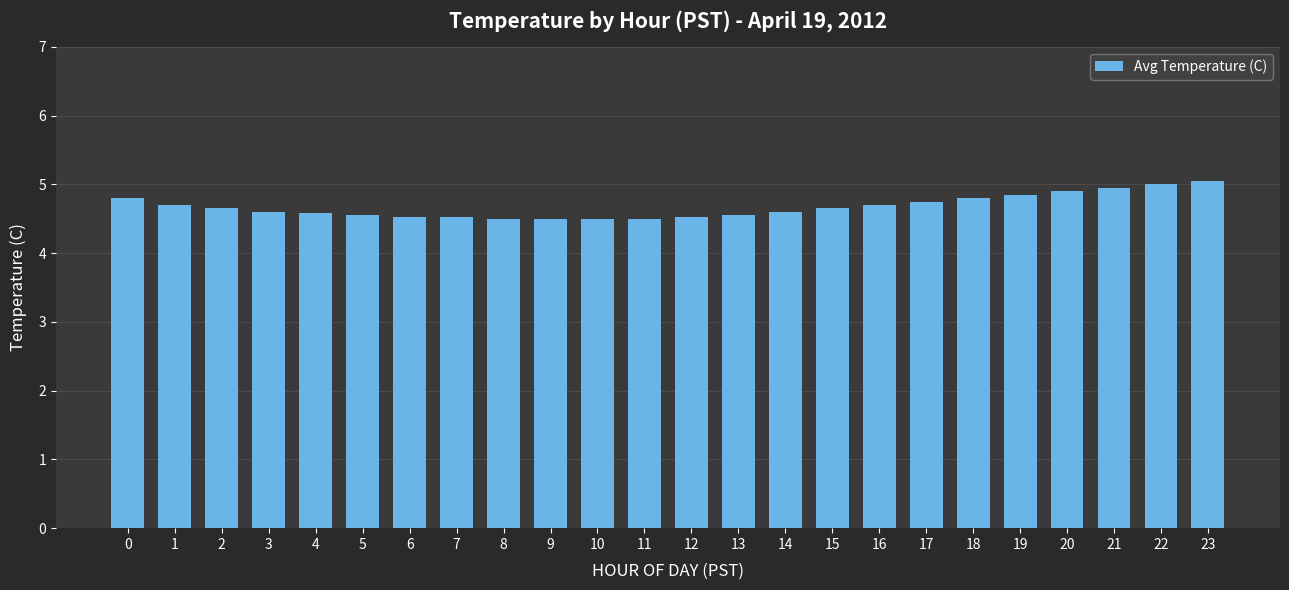

What is the average value?

4.7